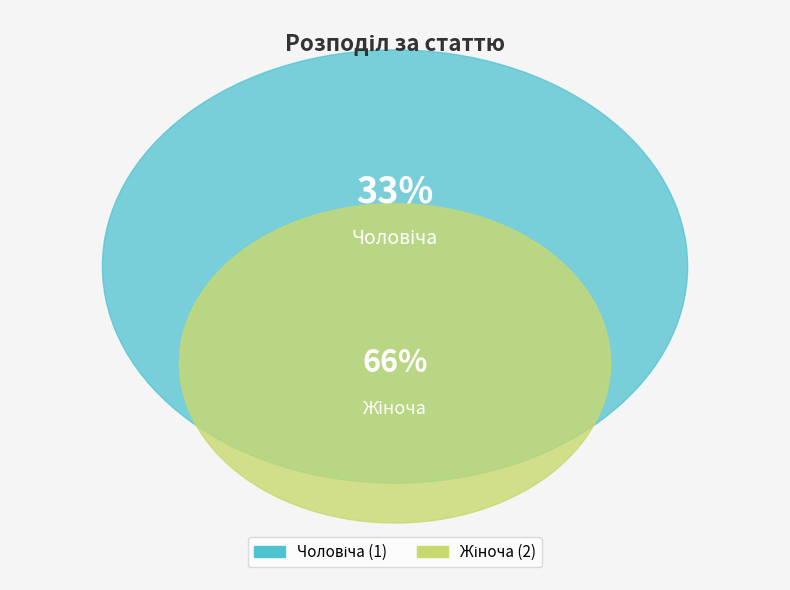

Count the number of slices in the pie.

2